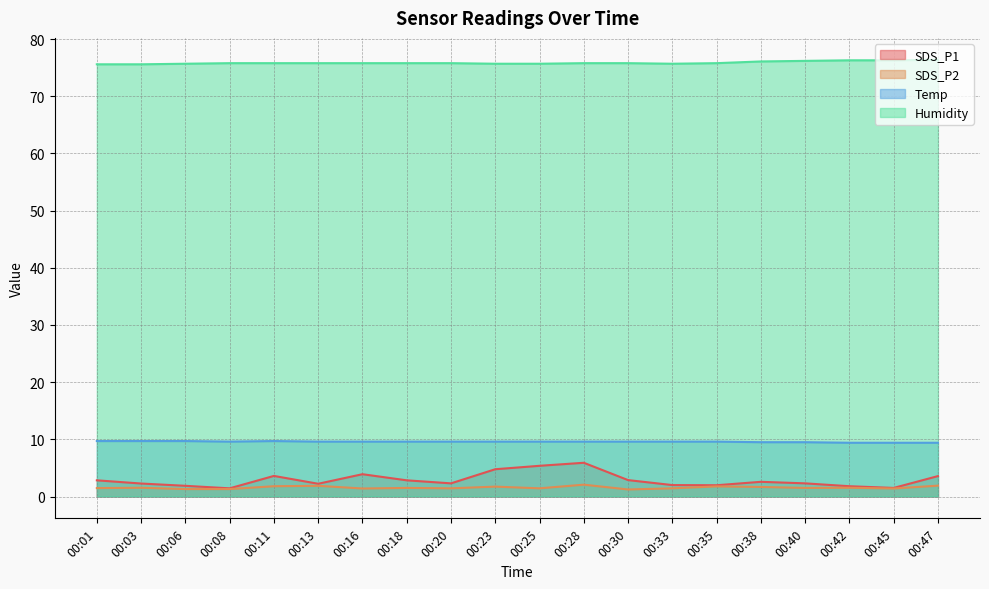

What is the sum of all Temp values?

191.6